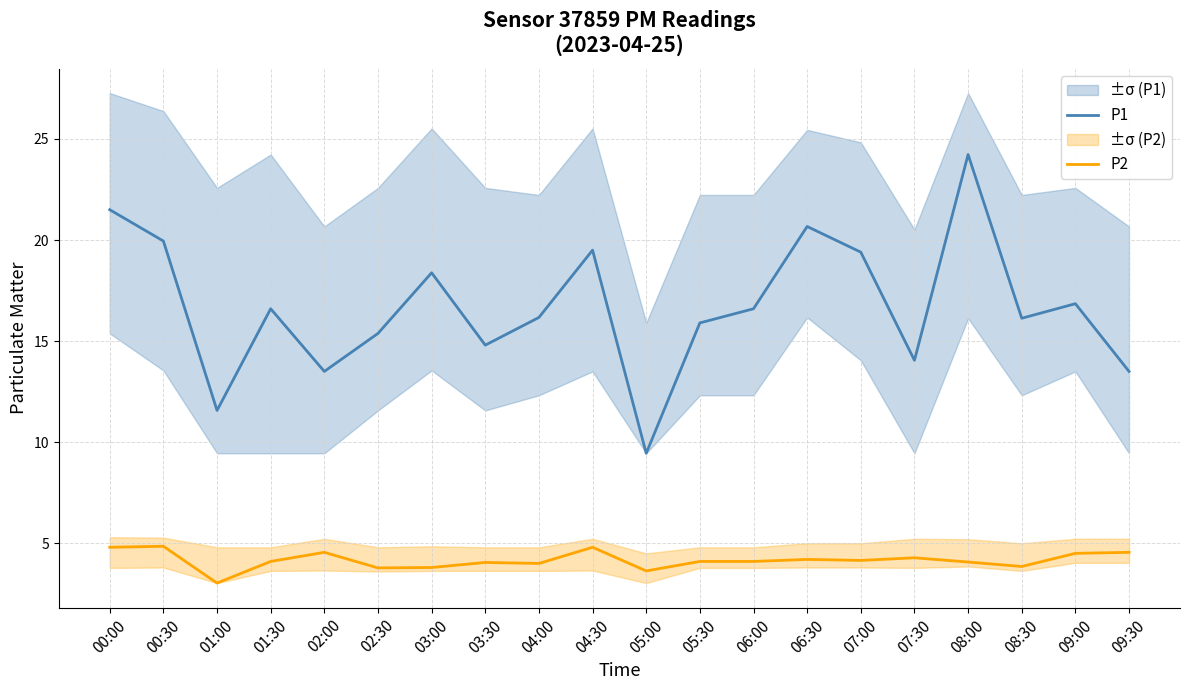

How many interior local valleys does the P1 series have?

6